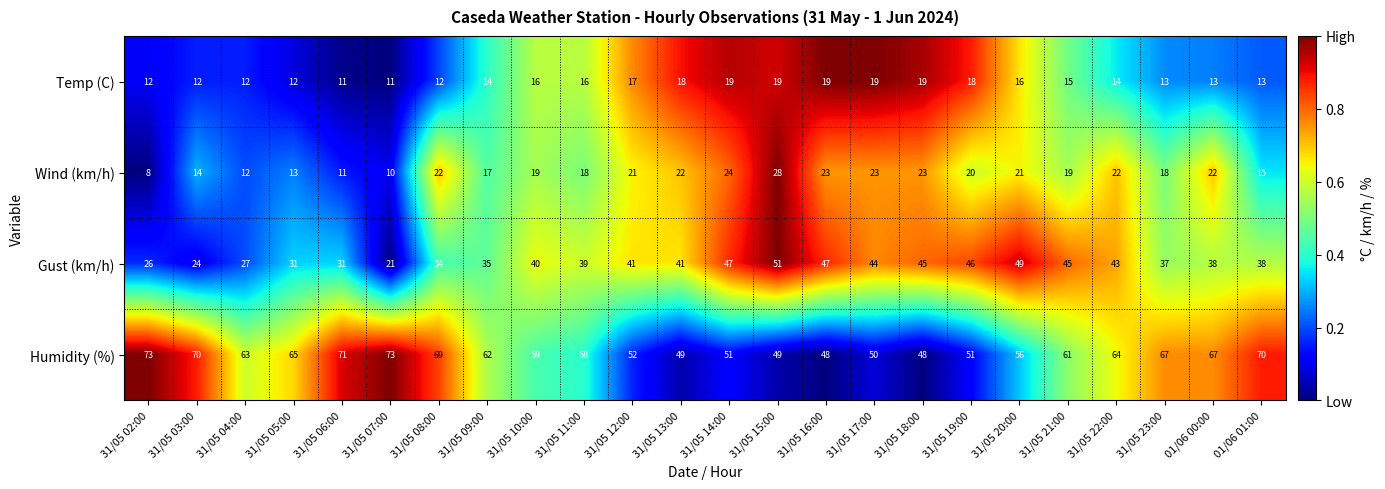

At which category is the sum across all series the highest?

31/05 15:00